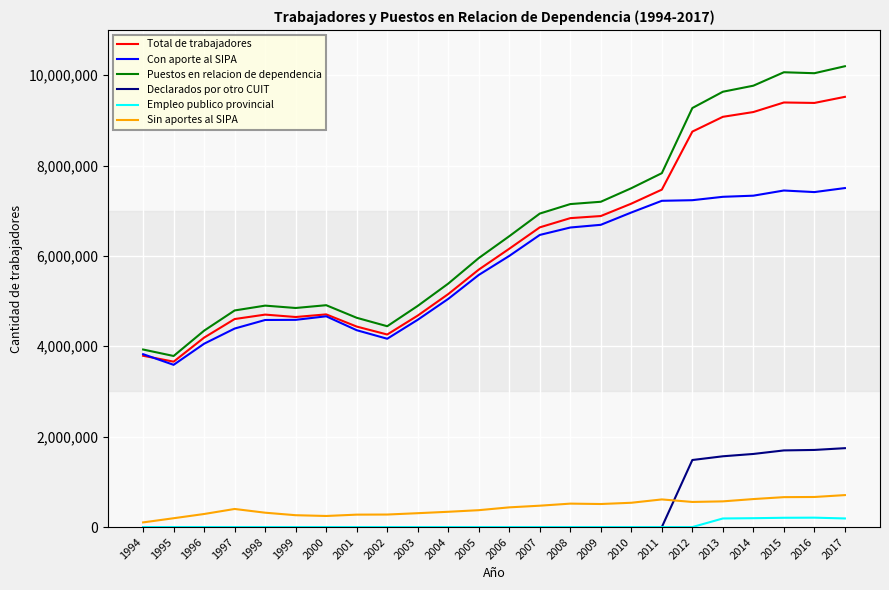

What is the total value across all series at 2003?

14467375